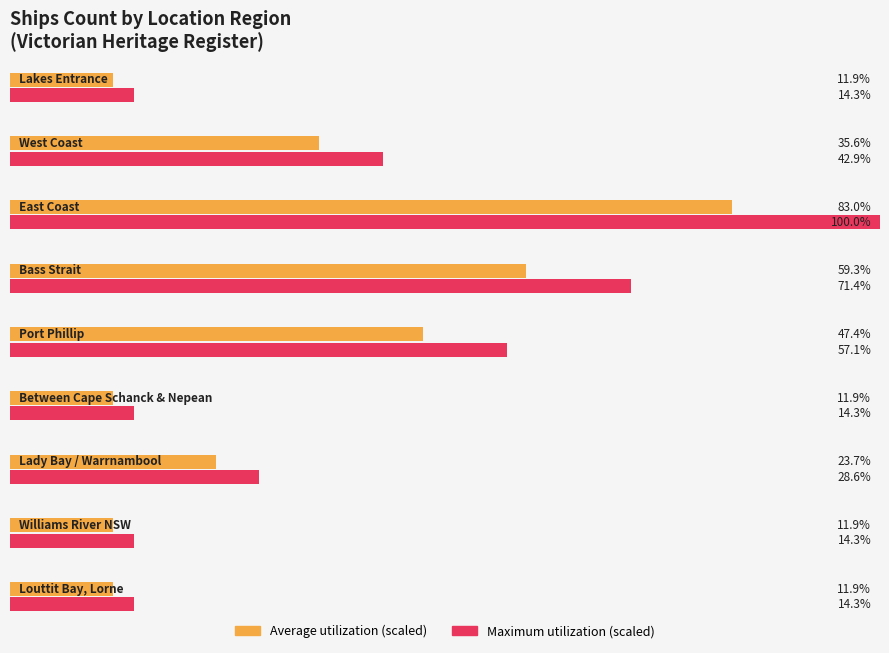

Which label corresponds to the smallest value in the chart?

Lakes Entrance